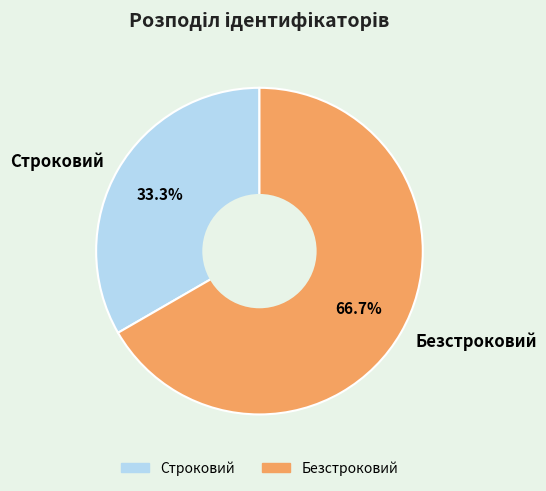

The Строковий slice represents 21% of the pie. True or false?

False